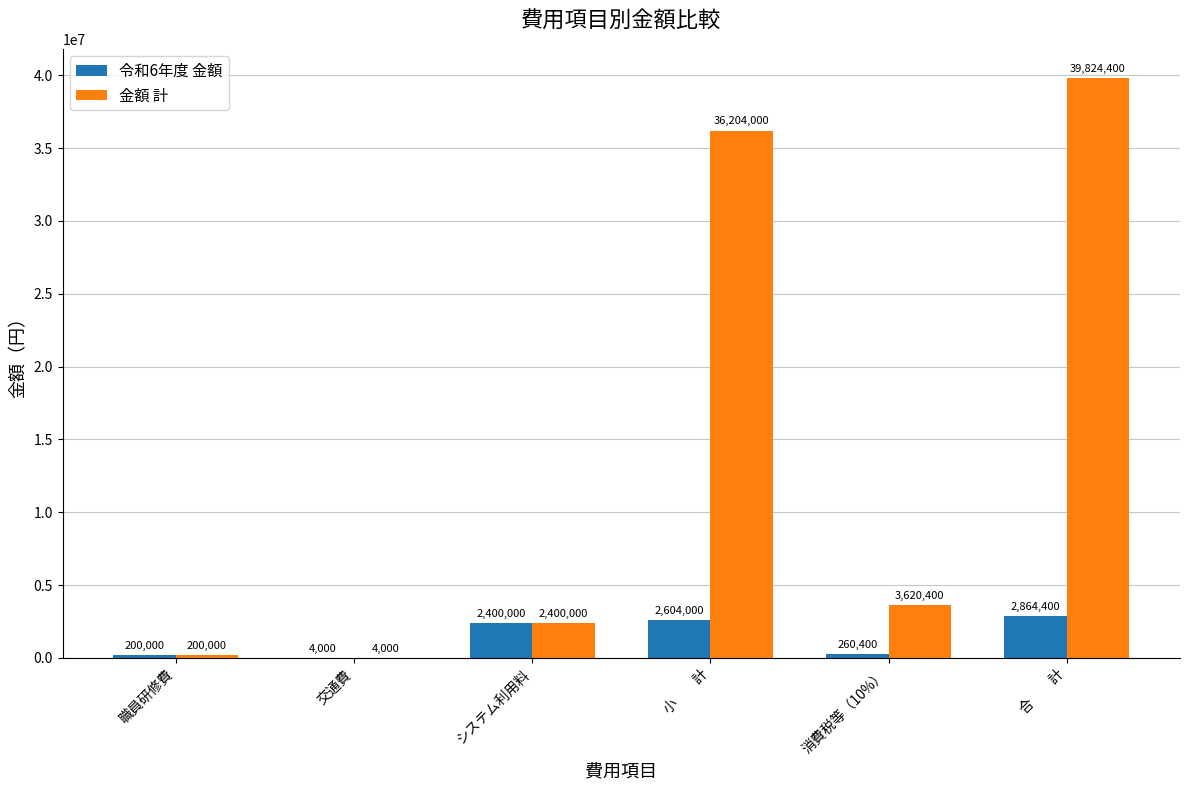

What is the greatest value displayed?

39824400